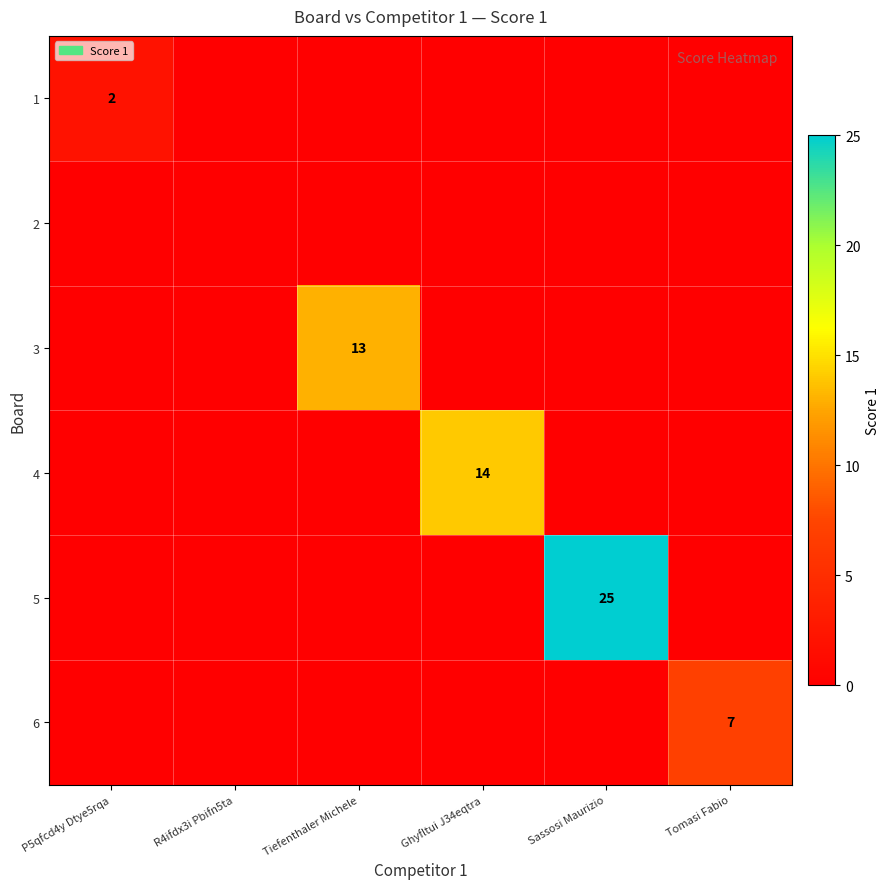

What is the difference between the maximum and minimum values in the 4 series?

14